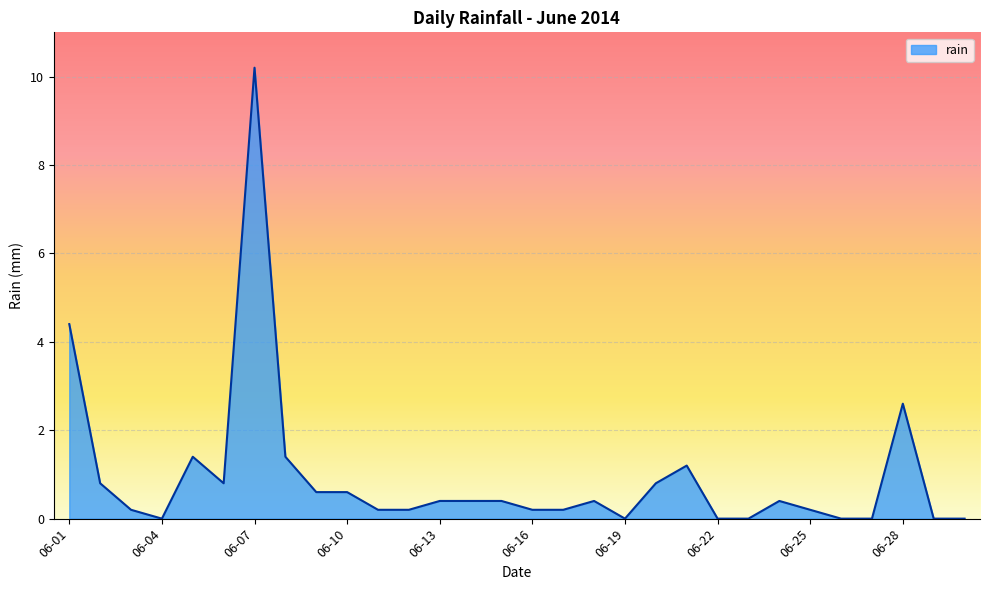

What is the greatest value displayed?

10.2